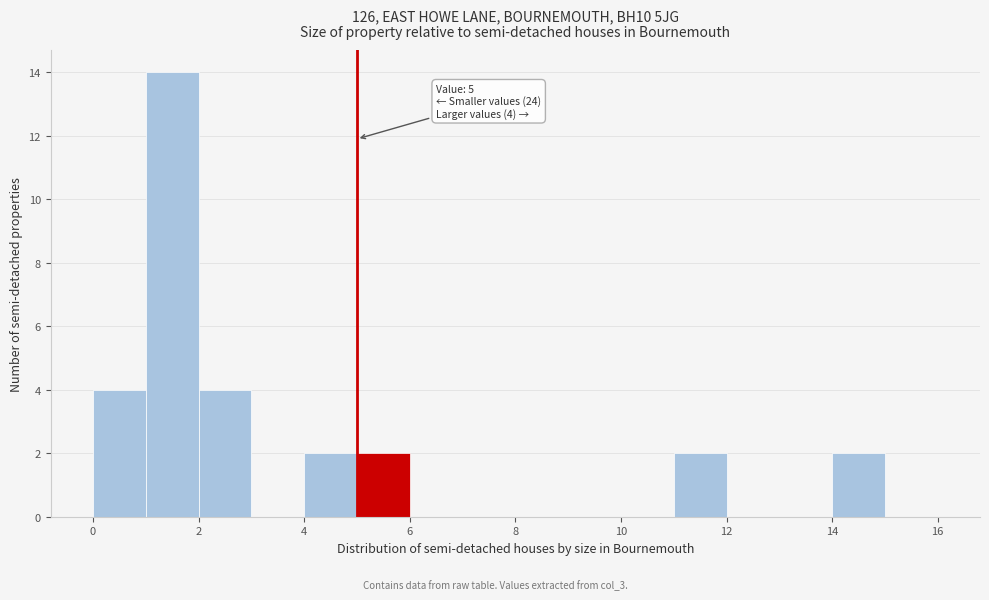

Over which range of the x-axis is the bar tallest?

1 to 2